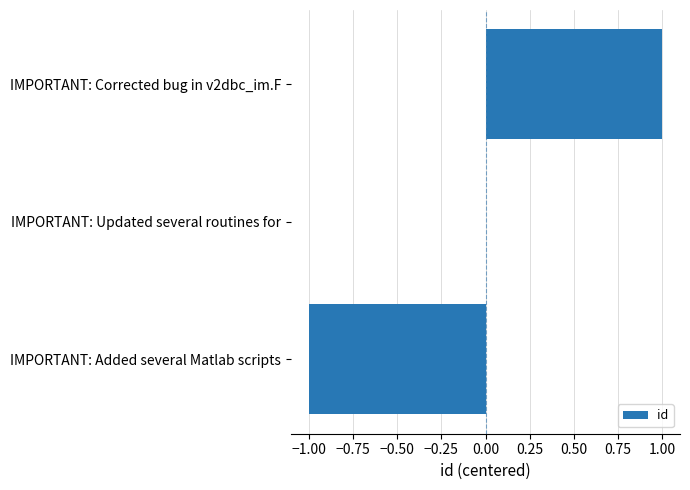

Which label corresponds to the largest value in the chart?

IMPORTANT: Corrected bug in v2dbc_im.F